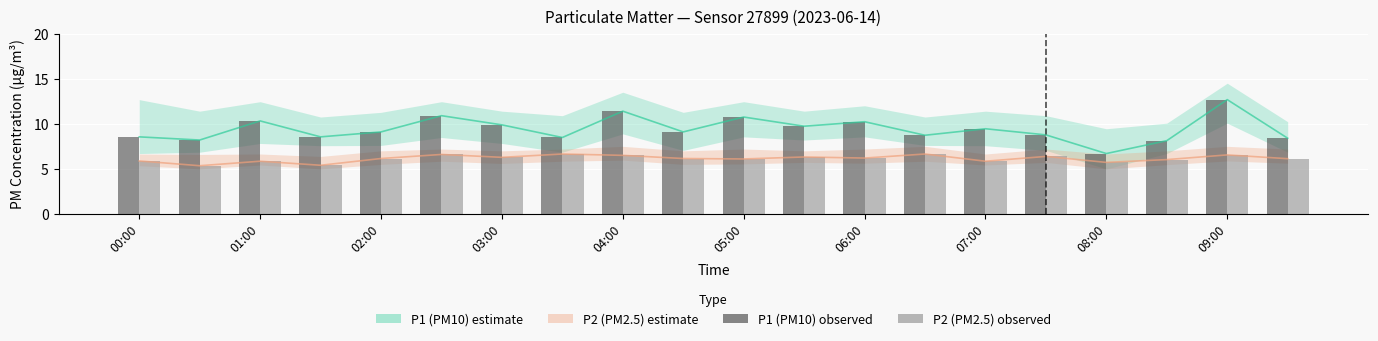

What is the total value across all series at 05:00?

17.5